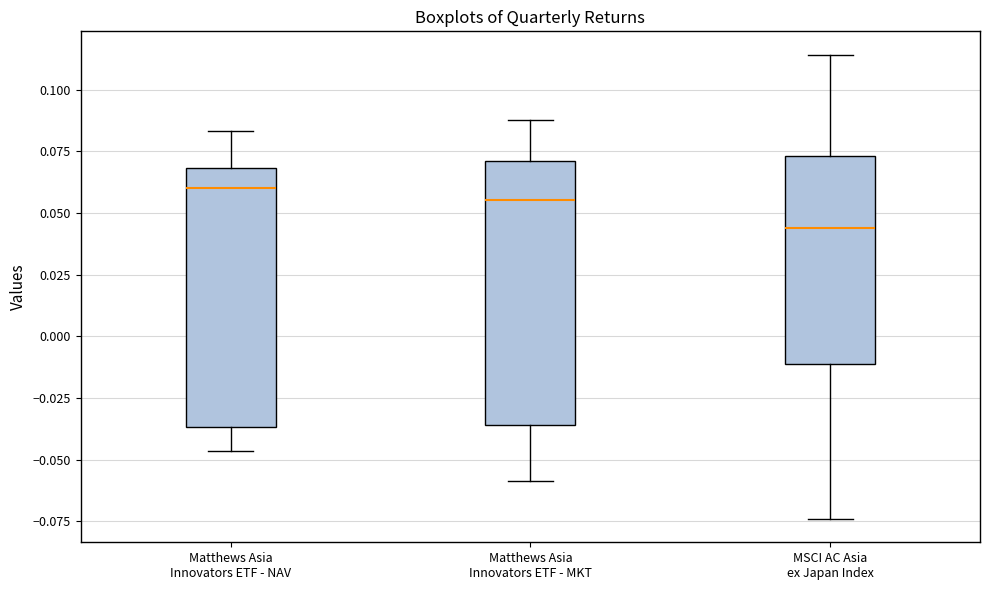

Reading left to right, transcribe this box plot: for each box, give where its median line is, the range the box spans, and where its two whiskers end, as read against the y-axis. The values are not printed on the chart, so give them approximately, as read against the axis.

Matthews Asia Innovators ETF - NAV: median 0.060, box -0.035 to 0.070, whiskers -0.045 to 0.085
Matthews Asia Innovators ETF - MKT: median 0.055, box -0.035 to 0.070, whiskers -0.060 to 0.090
MSCI AC Asia ex Japan Index: median 0.045, box -0.010 to 0.075, whiskers -0.075 to 0.115